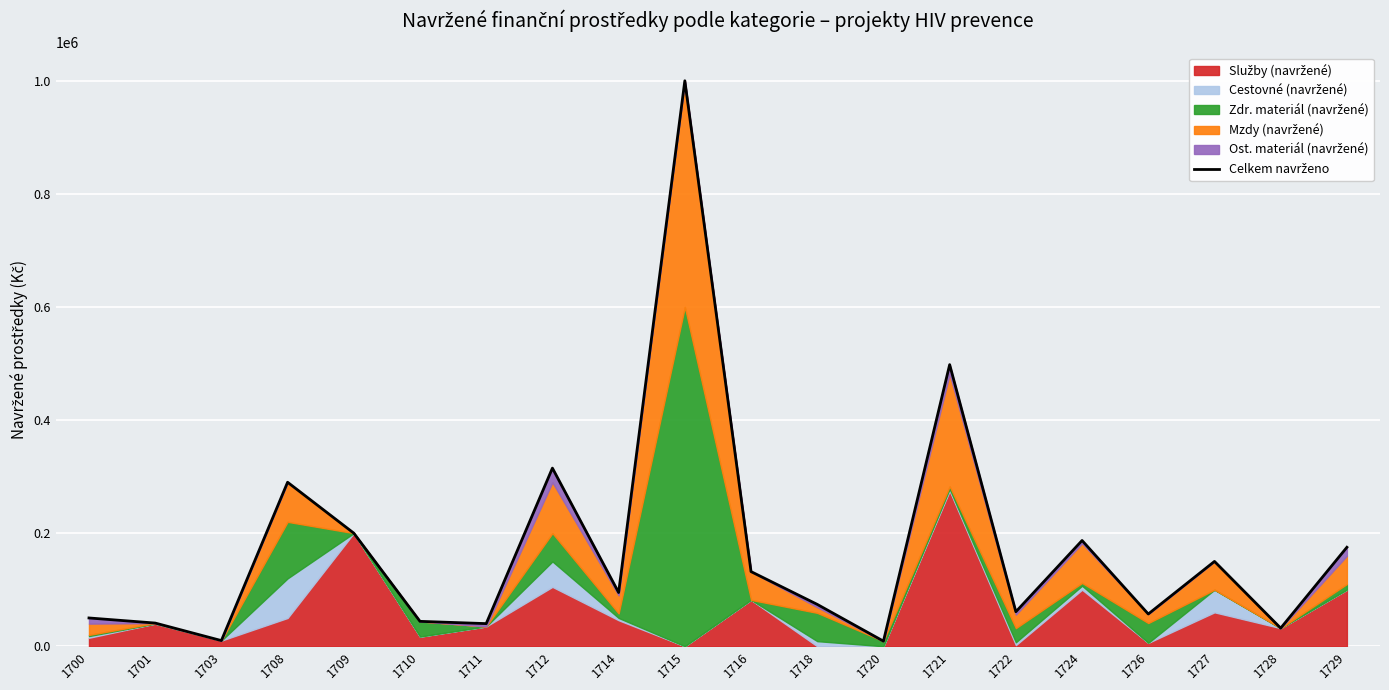

What is the sum of the values at 1700 and 1728?

82000